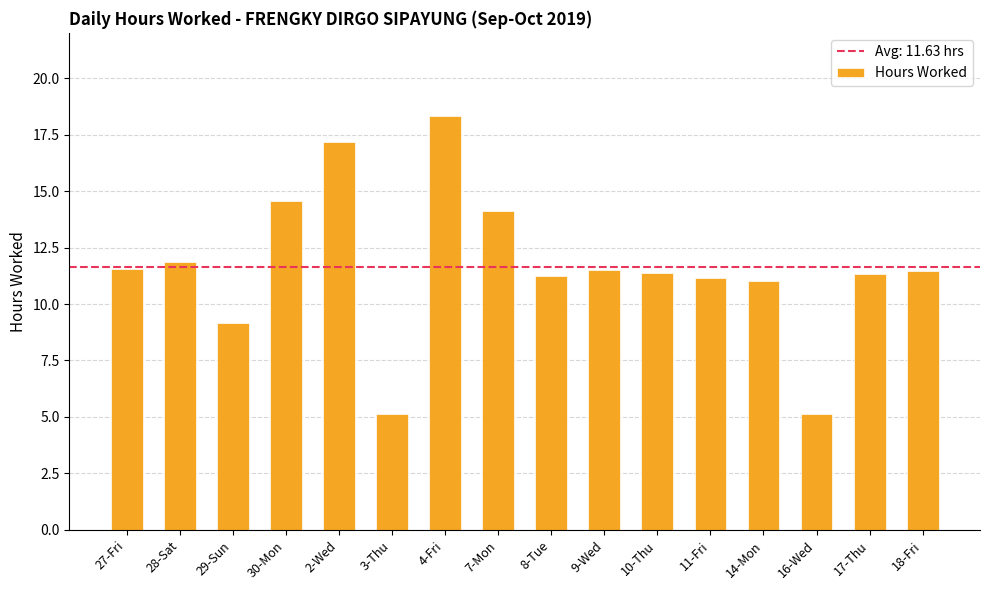

Are the bars horizontal?

No